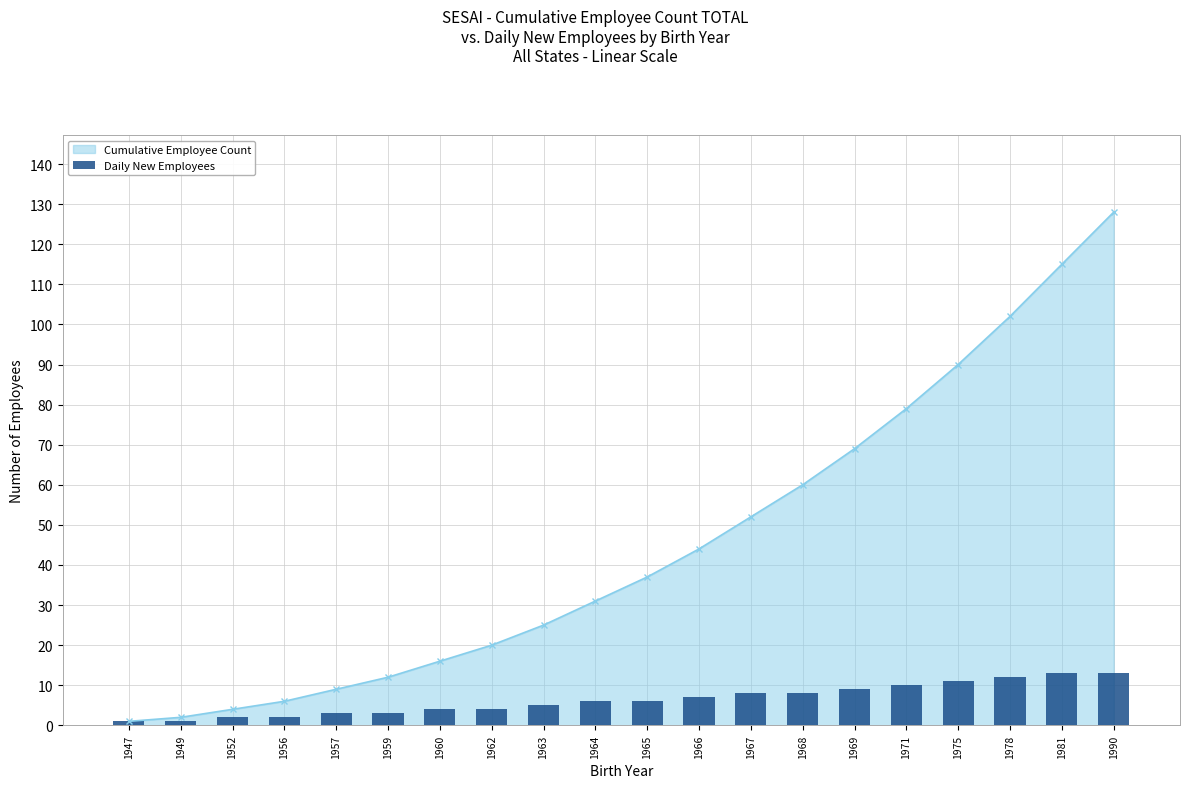

What is the value of the 4th bar from the left?

2